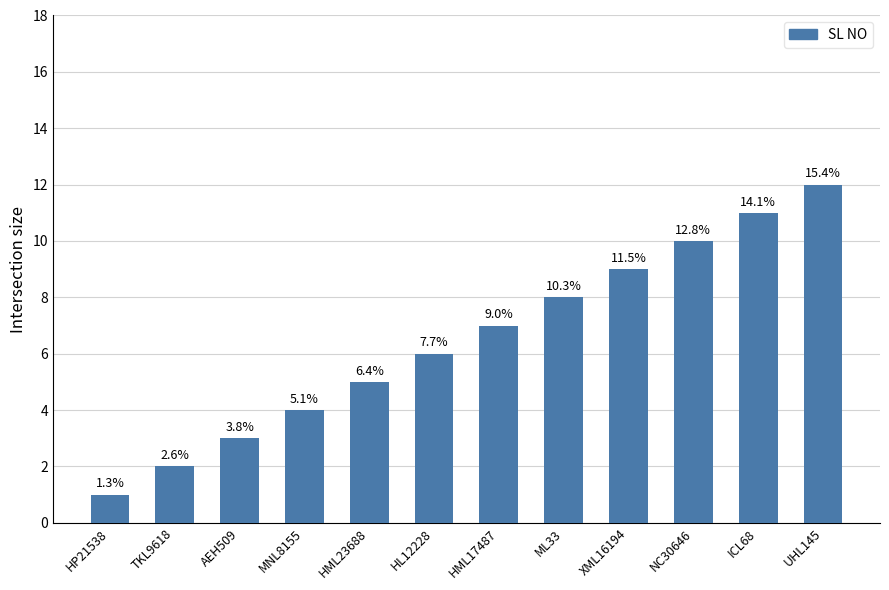

How many bars are there in total?

12